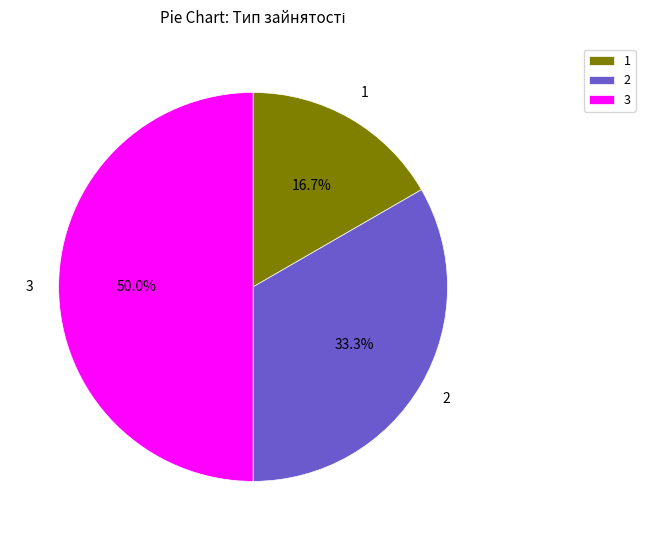

How many slices are in this pie chart?

3